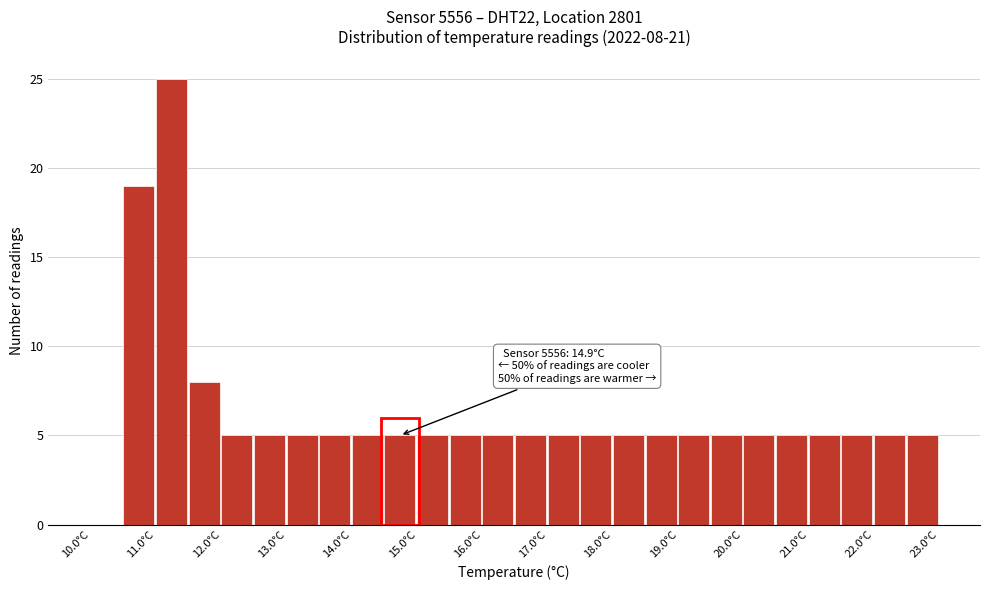

Over which range of the x-axis is the bar tallest?

11.0 to 11.5